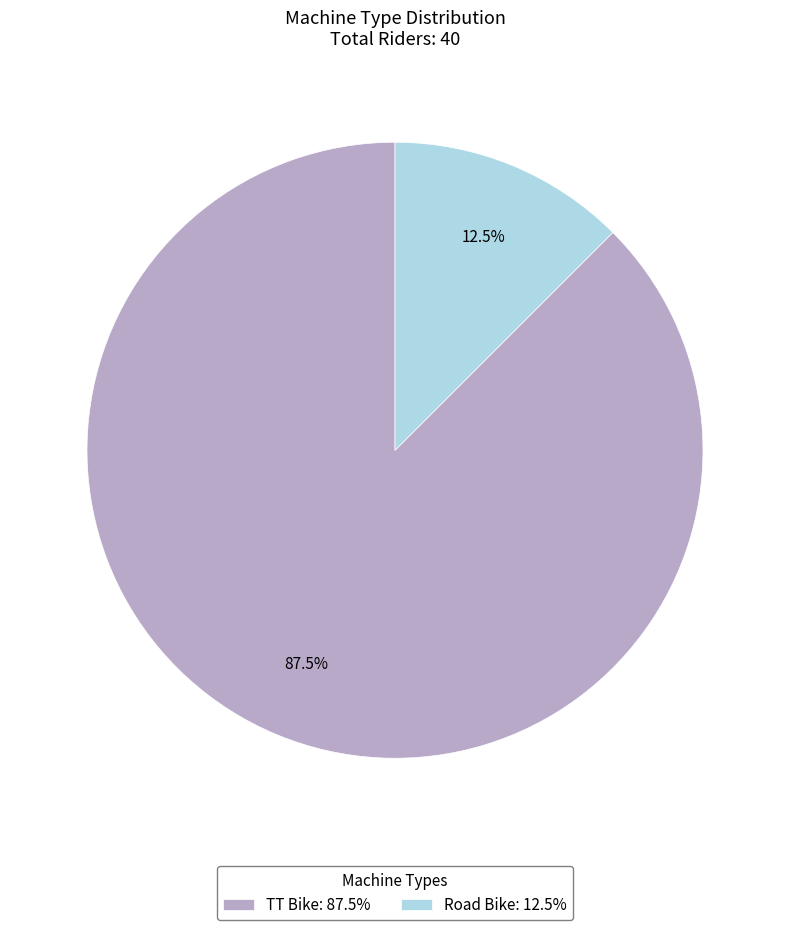

Which category has the biggest portion of the pie?

TT Bike